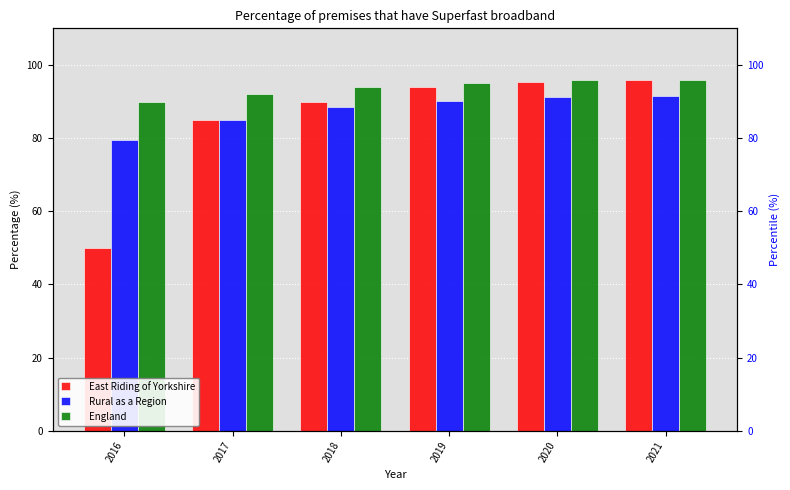

What is the value of the England bar at the 3rd from the left?

94.0